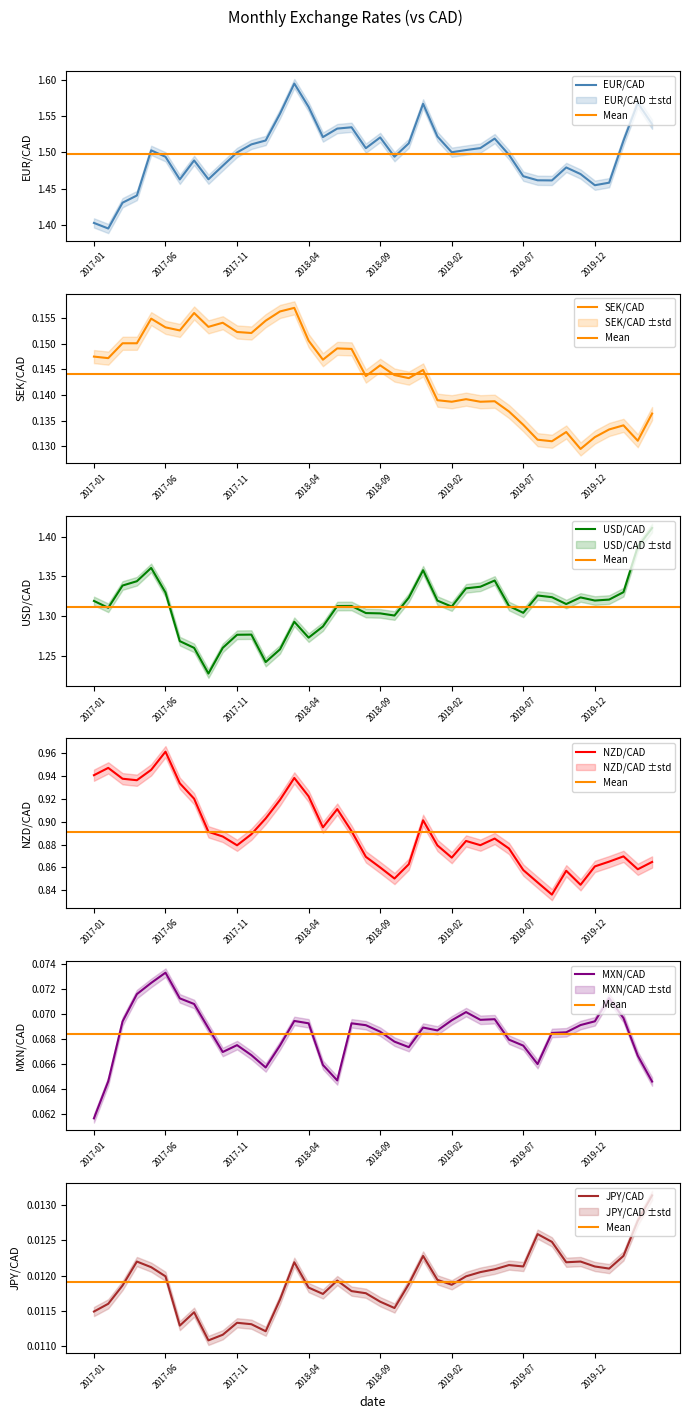

True or false: EUR/CAD has a value of 0.9 at 2019-12.

False